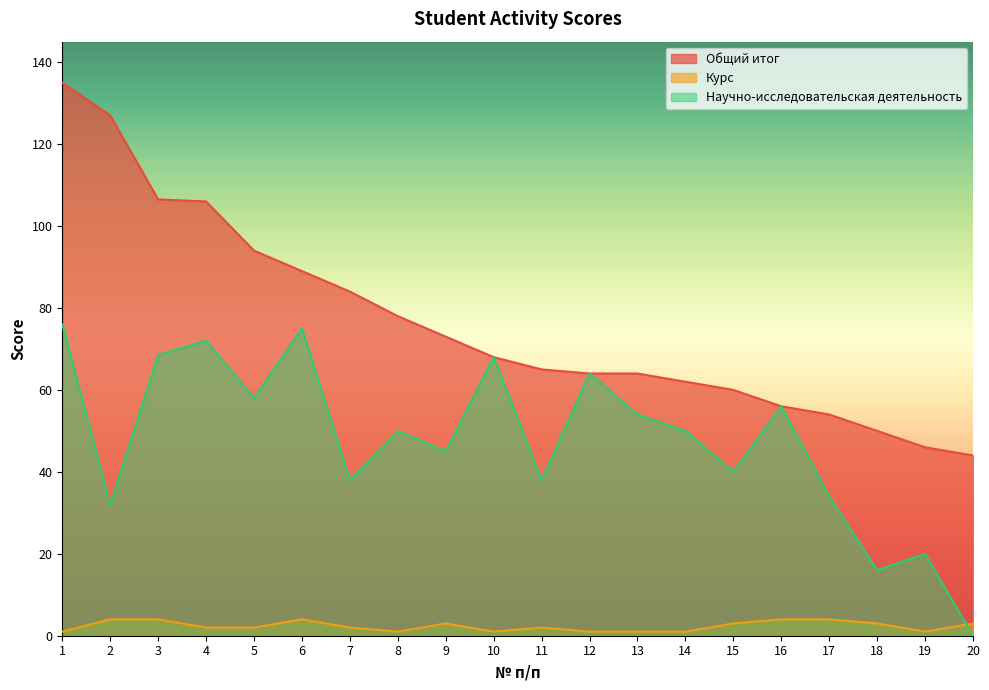

True or false: Научно-исследовательская деятельность has more than 0 points higher than both neighbors.

True